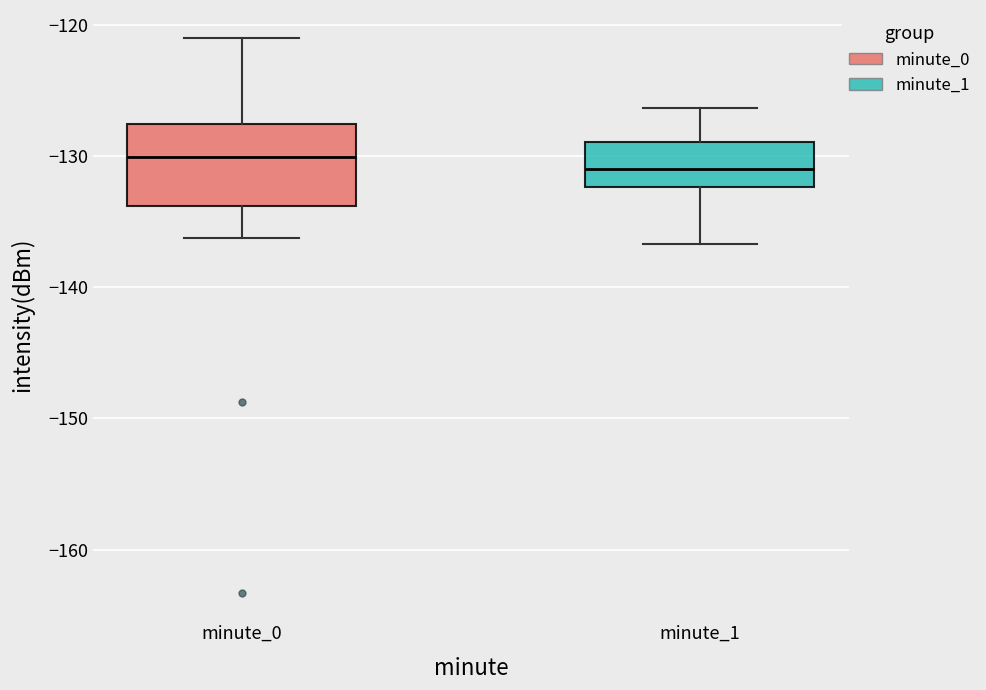

Reading left to right, read every box against the y-axis: the position of its median line, the range the box covers, and the ends of its whiskers. The values are not printed on the chart, so give them approximately, as read against the axis.

minute_0: median -130, box -134 to -128, whiskers -136 to -121
minute_1: median -131, box -132 to -129, whiskers -137 to -126